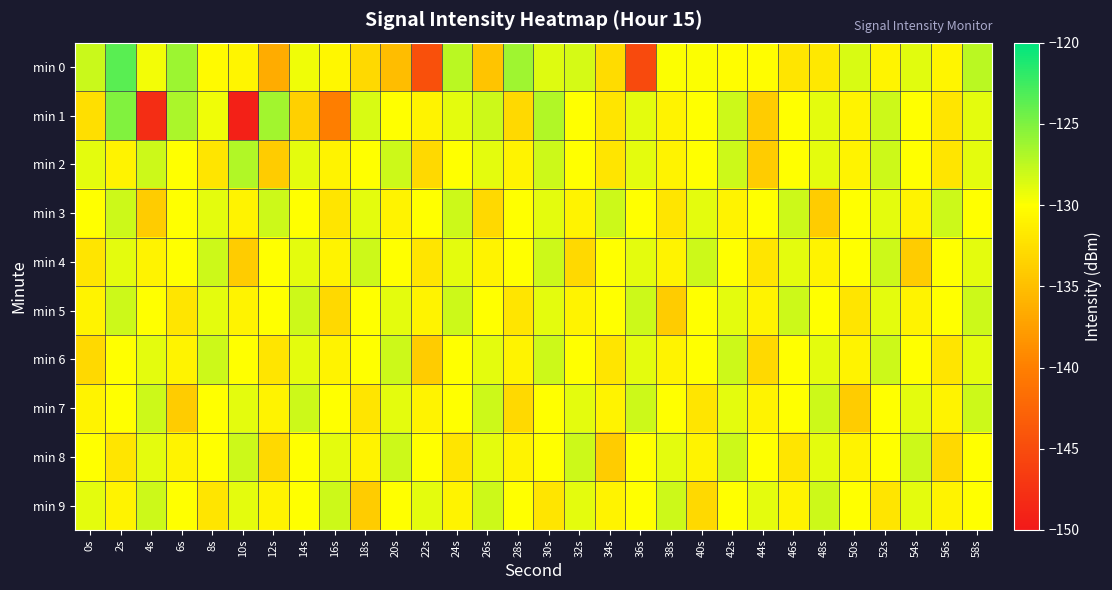

Rank the series by their maximum value, from highest to lowest.

min 0, min 1, min 2, min 3, min 4, min 5, min 6, min 7, min 8, min 9